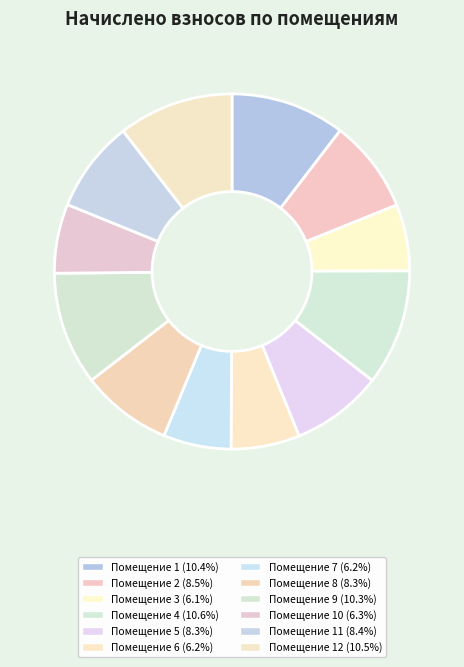

To the nearest percent, what is the difference between the largest and smallest slice percentages?

5%